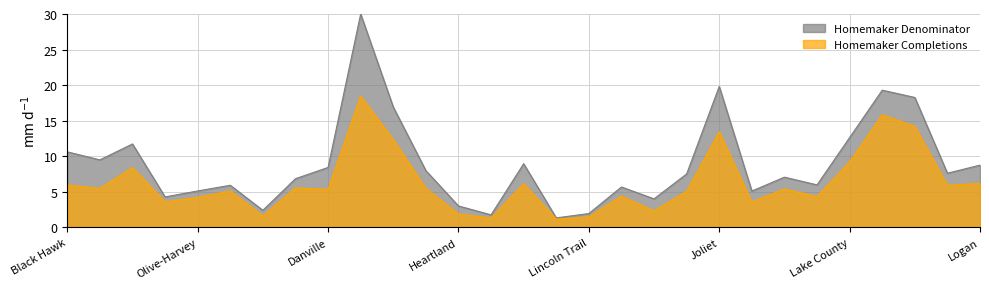

Where is the first local minimum for Homemaker Completions?

Daley